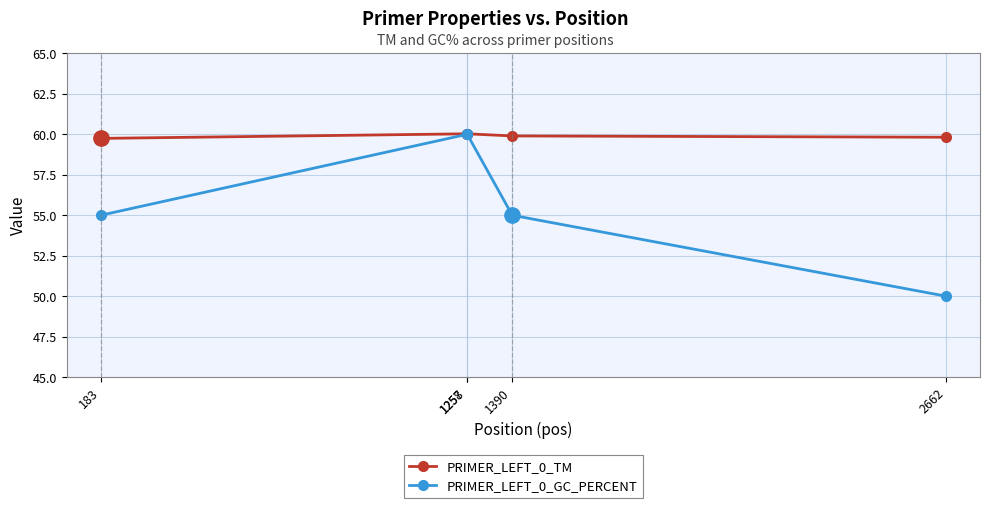

What value does the PRIMER_LEFT_0_GC_PERCENT series have at 183?

55.0